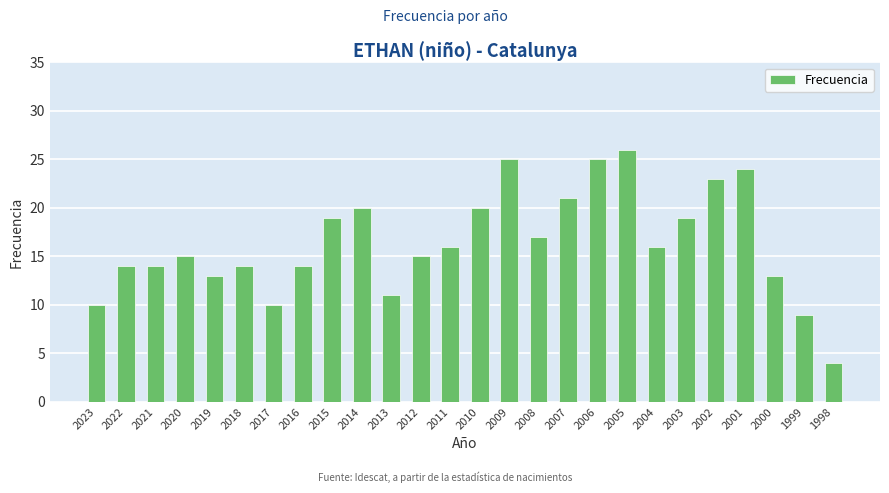

Reading left to right, what are all the values shown in this chart?

10	14	14	15	13	14	10	14	19	20	11	15	16	20	25	17	21	25	26	16	19	23	24	13	9	4